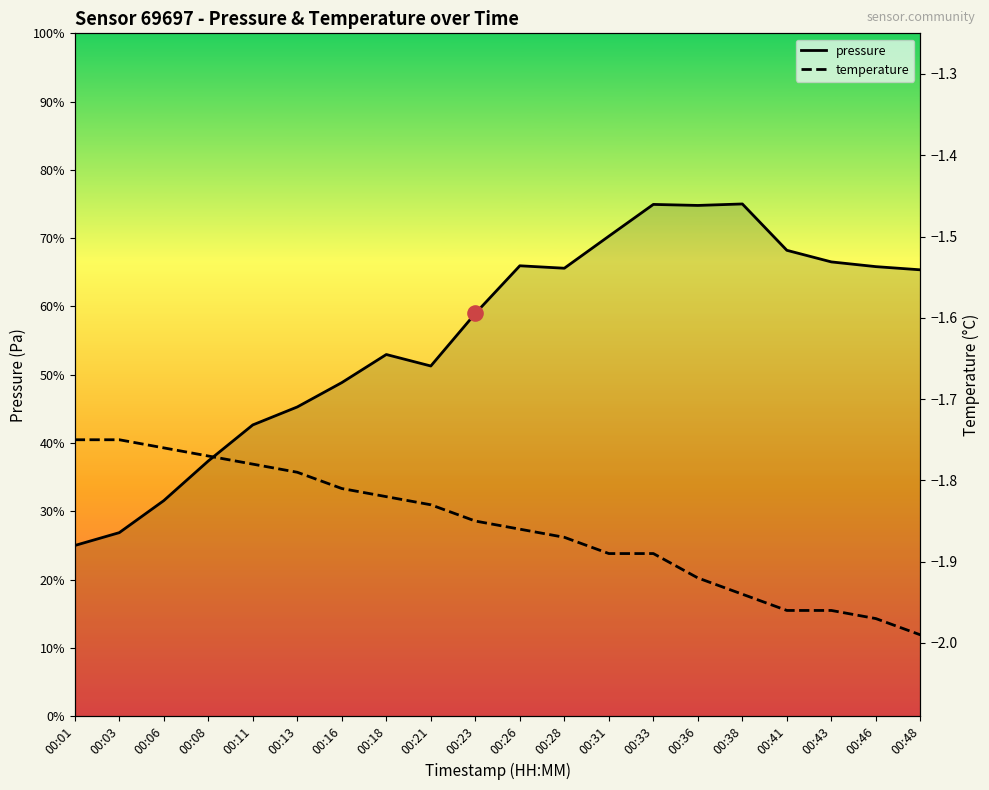

Which series contains the highest Y value?

pressure